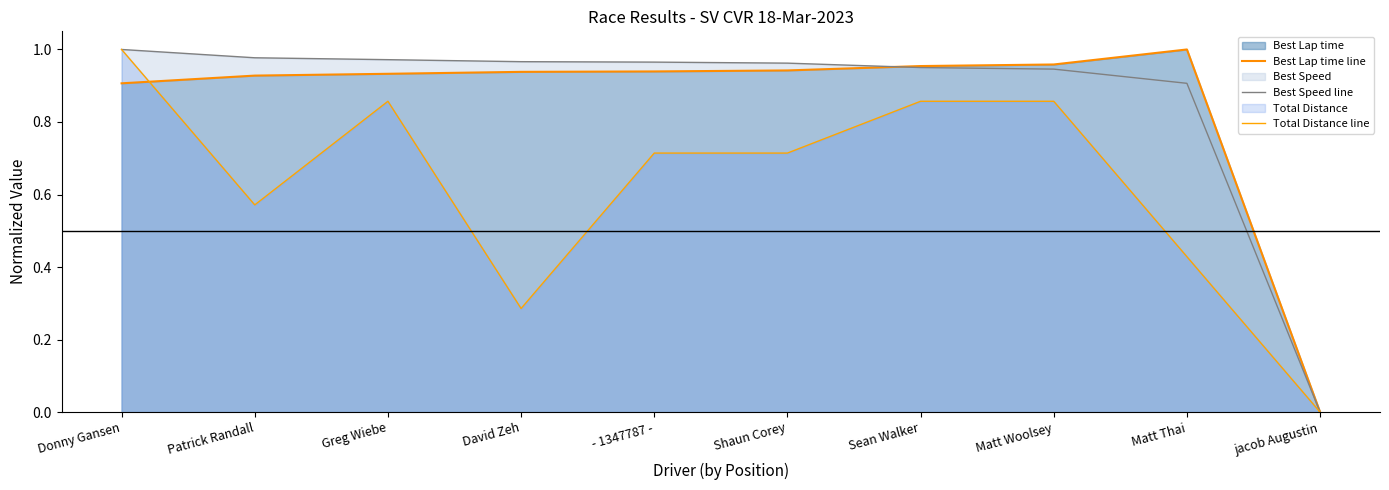

What is the label of the 3rd point from the right?

Matt Woolsey